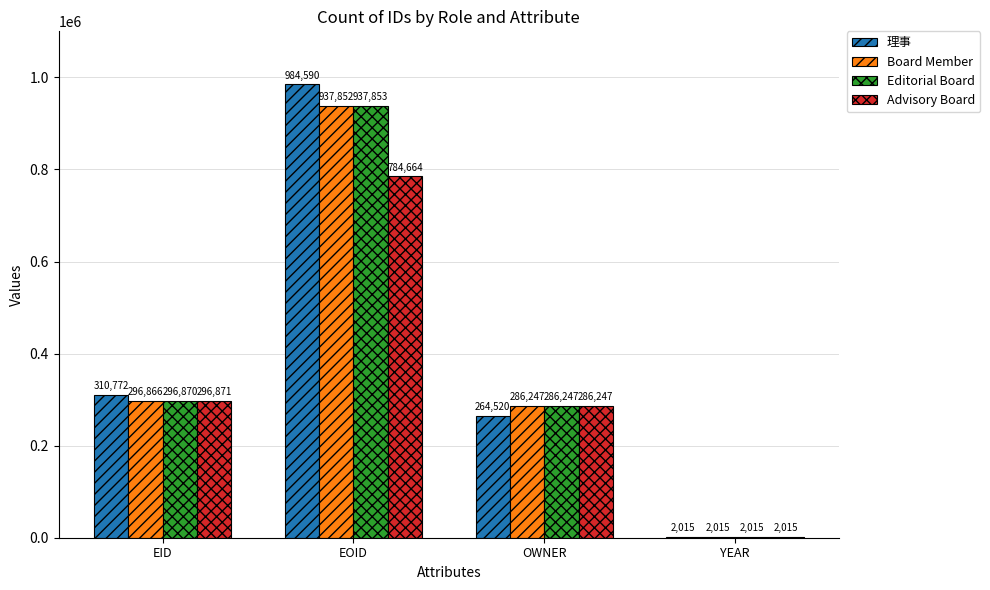

Does the chart contain stacked bars?

No